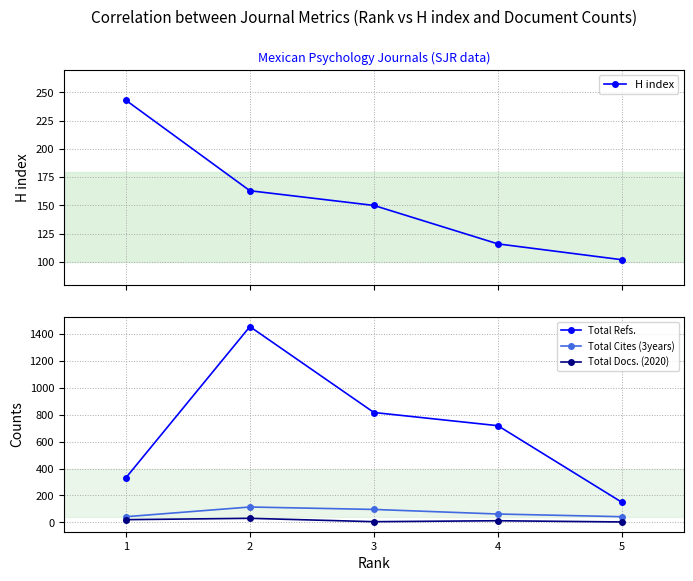

In Total Refs., how many points are higher than both neighbors (excluding endpoints)?

1